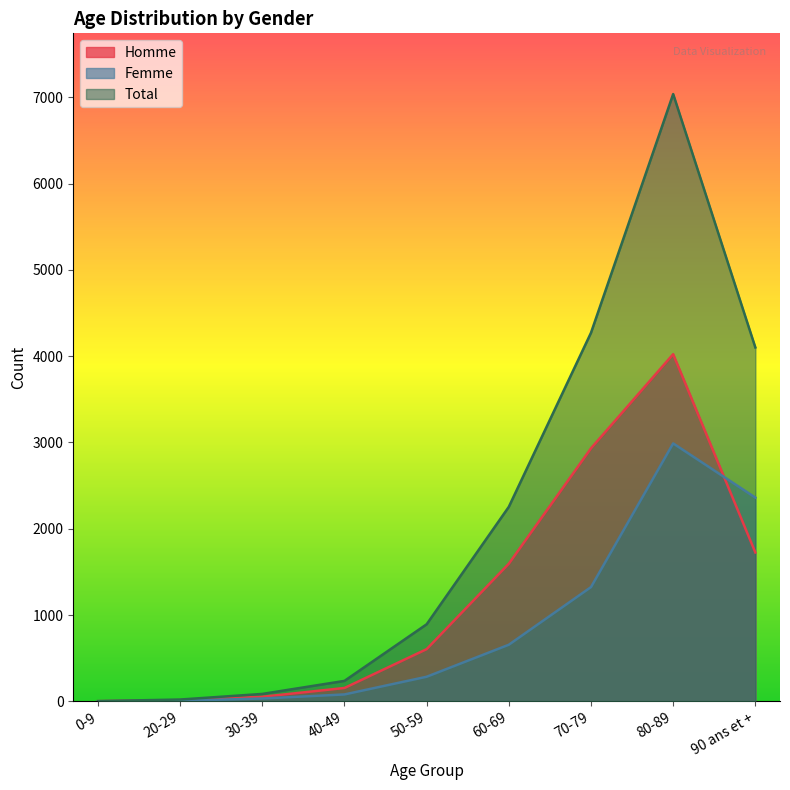

How many values in the Total series are below 893?

4